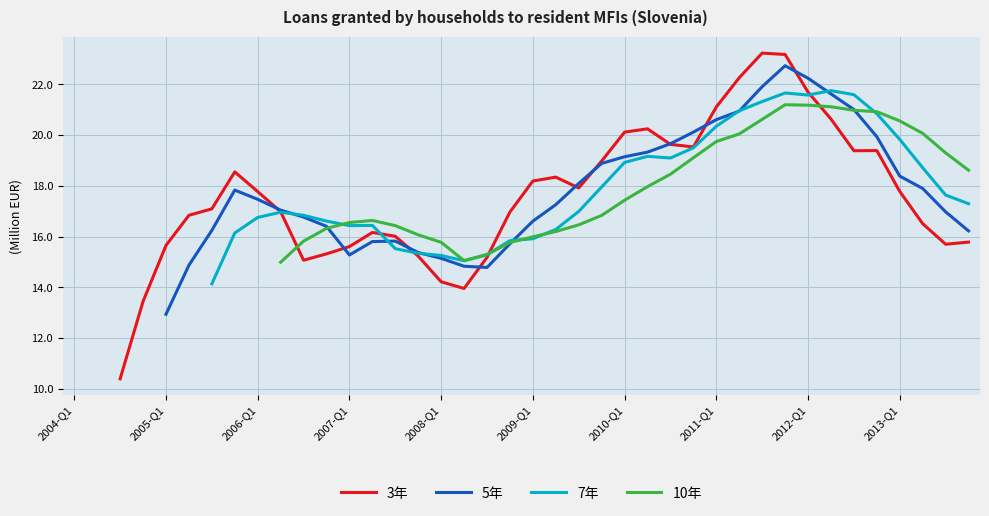

Is the value of 7年 at 35 greater than the value of 5年 at 30?

No